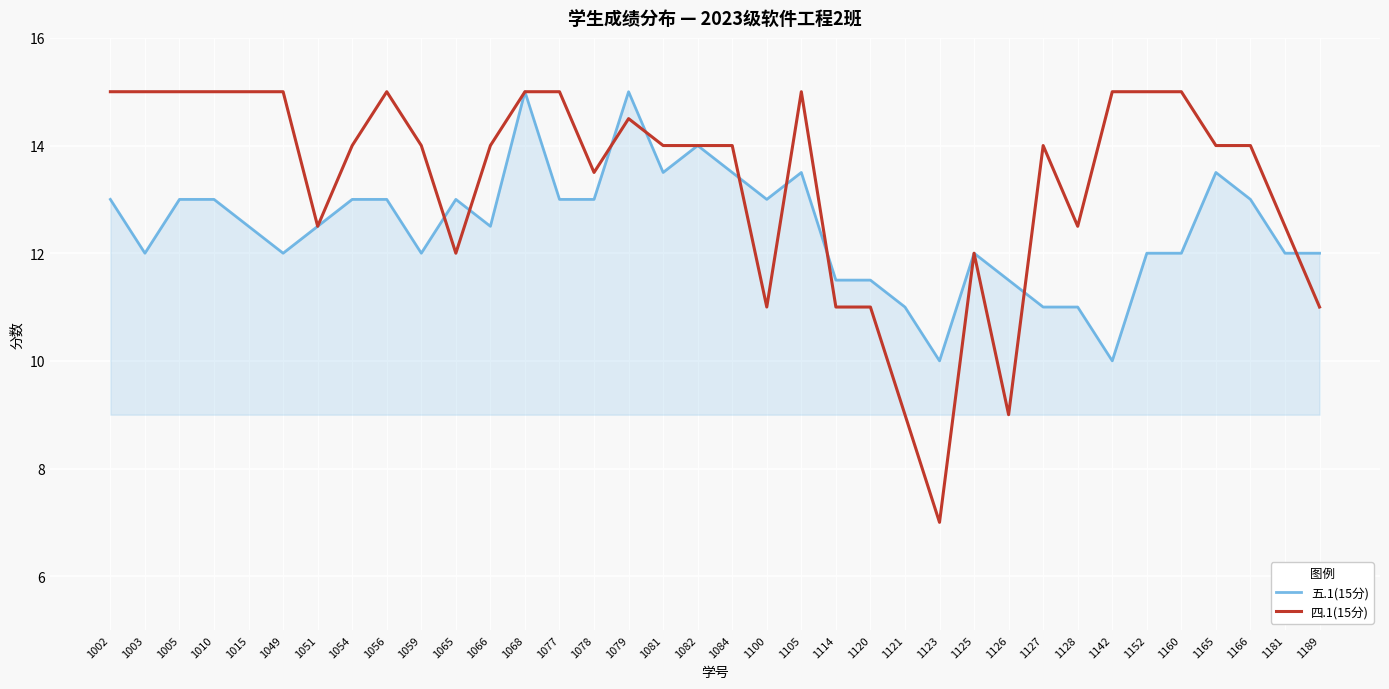

True or false: 五.1(15分) has more than 2 interior local peaks.

True